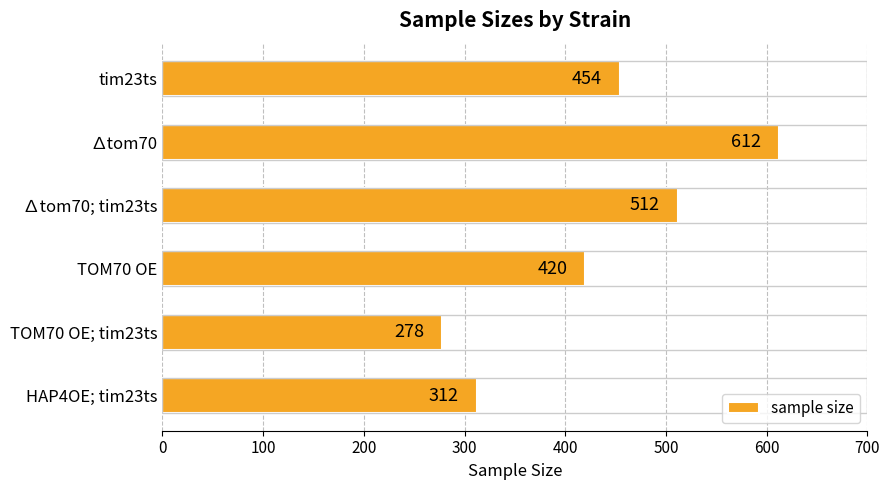

Reading top to bottom, transcribe all the data shown in this chart.

tim23ts=454	∆tom70=612	∆tom70; tim23ts=512	TOM70 OE=420	TOM70 OE; tim23ts=278	HAP4OE; tim23ts=312